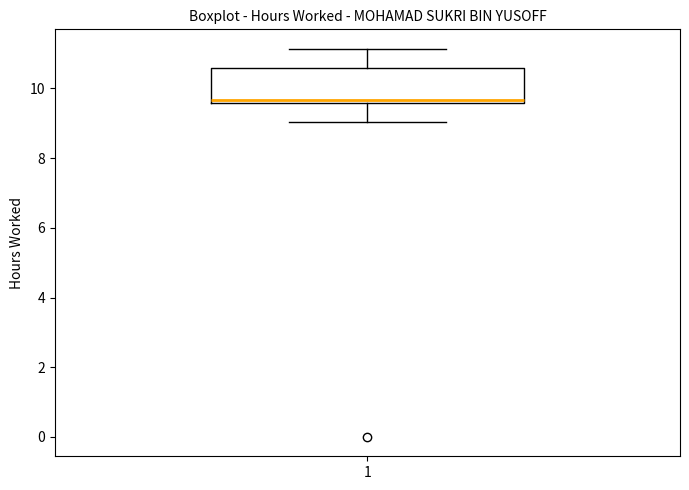

Read this box plot against the y-axis: the position of the median line, the range covered by the box, and the ends of both whiskers. The values are not printed on the chart, so give them approximately, as read against the axis.

median 9.6 (just above the box's lower edge), box 9.6 to 10.6, whiskers 9.0 to 11.2